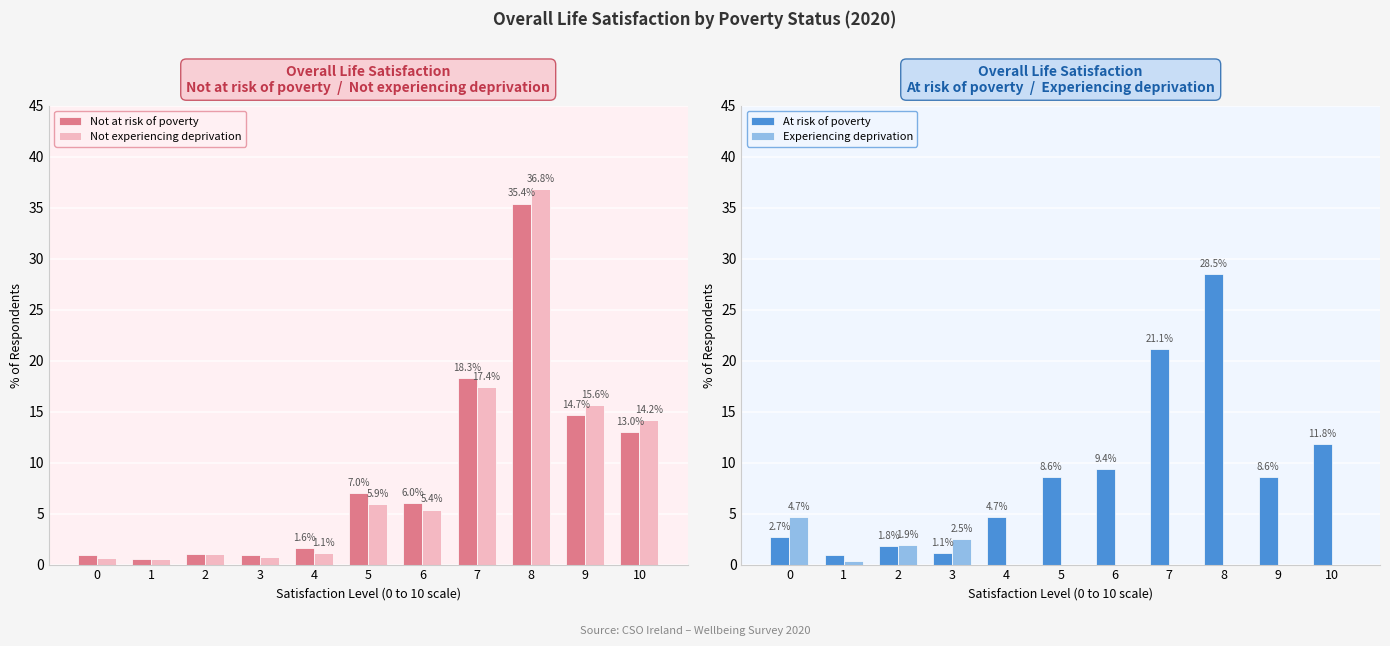

The value of Not experiencing deprivation at 5 is 8.0. True or false?

False